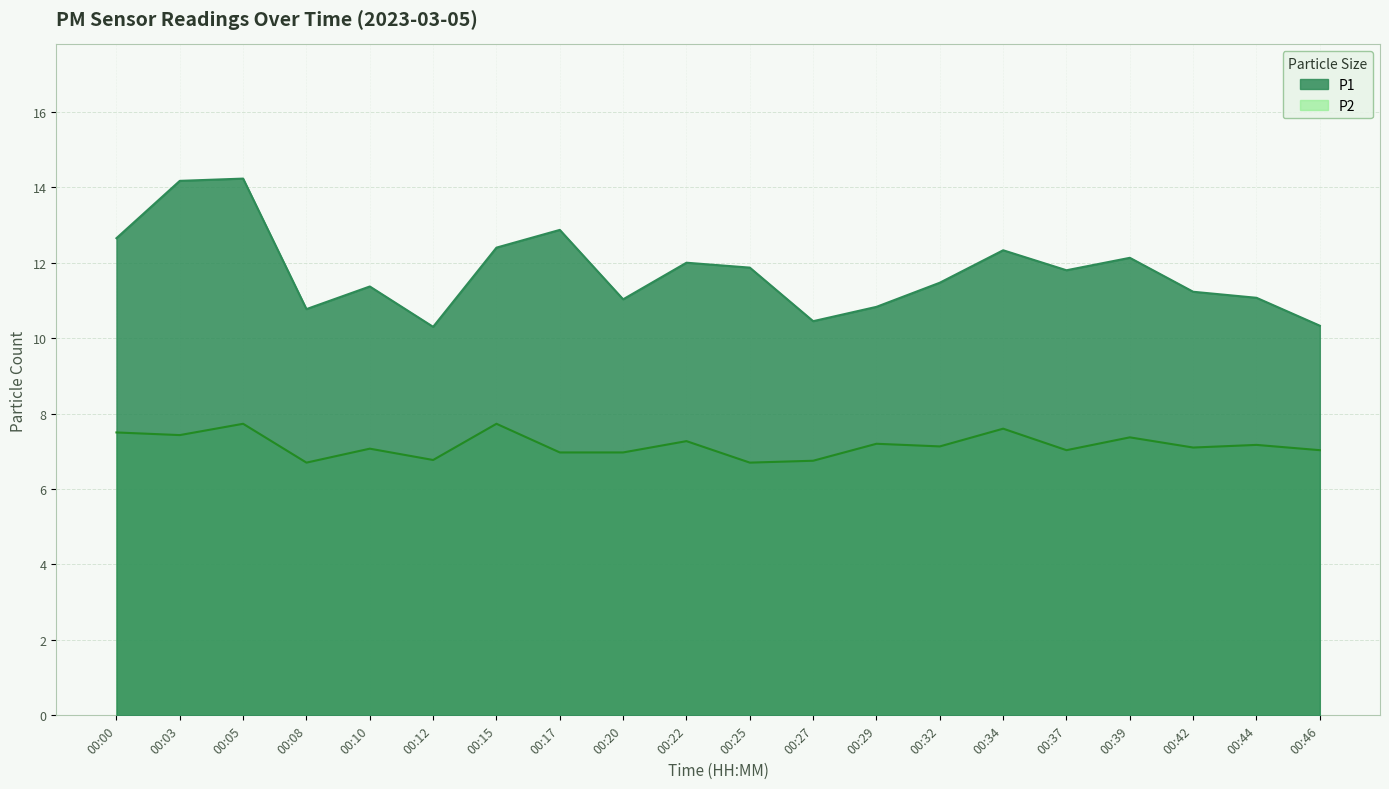

True or false: P2 and P1 intersect in this chart.

False